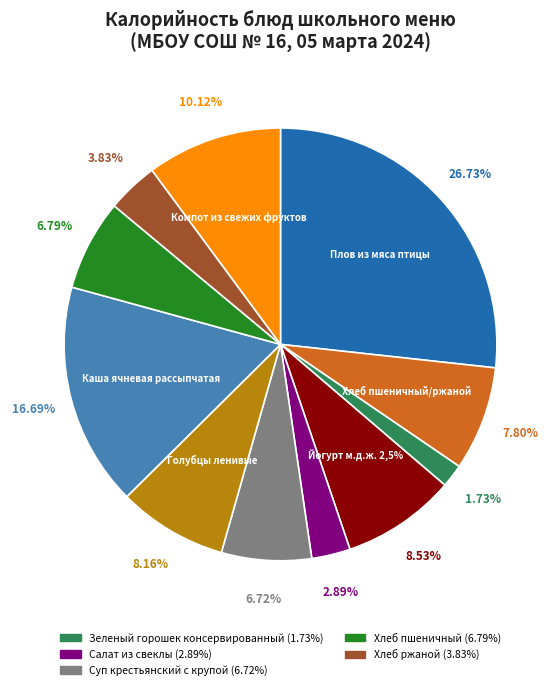

What is the change in value from Каша ячневая рассыпчатая to Хлеб ржаной?

-178